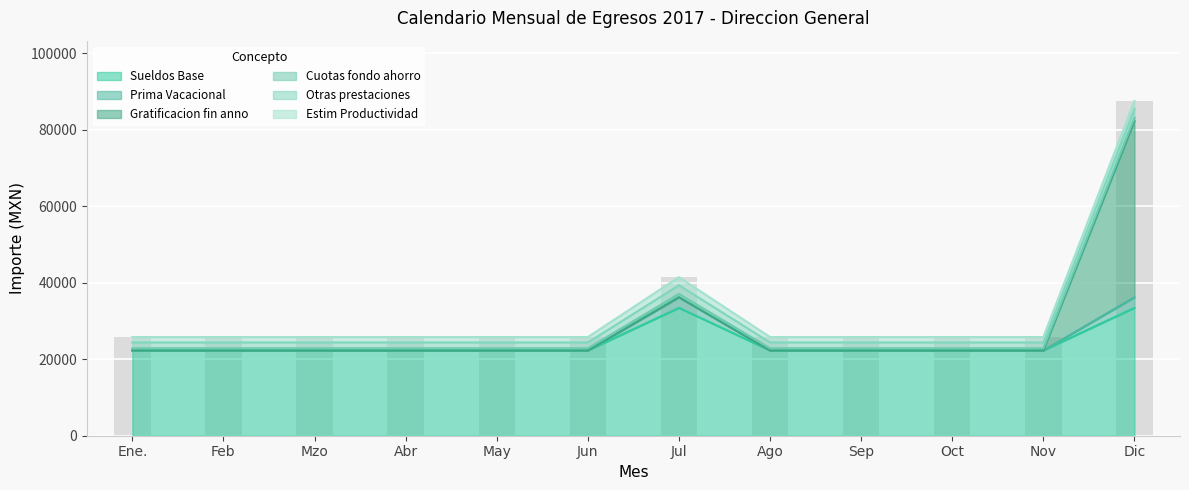

At Oct, list the series in order from smallest to largest.

Prima Vacacional, Gratificacion fin anno, Cuotas fondo ahorro, Estim Productividad, Otras prestaciones, Sueldos Base